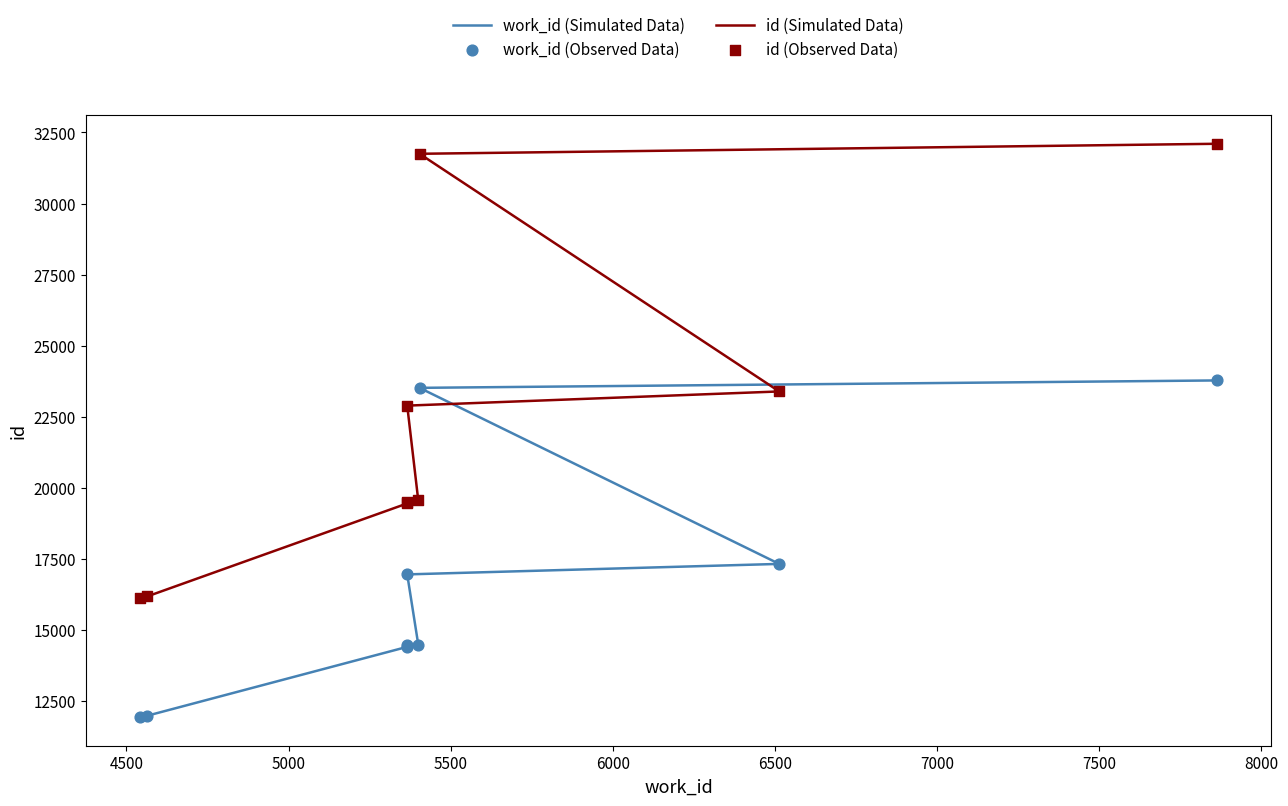

At how many categories does at least one series exceed 12804?

9